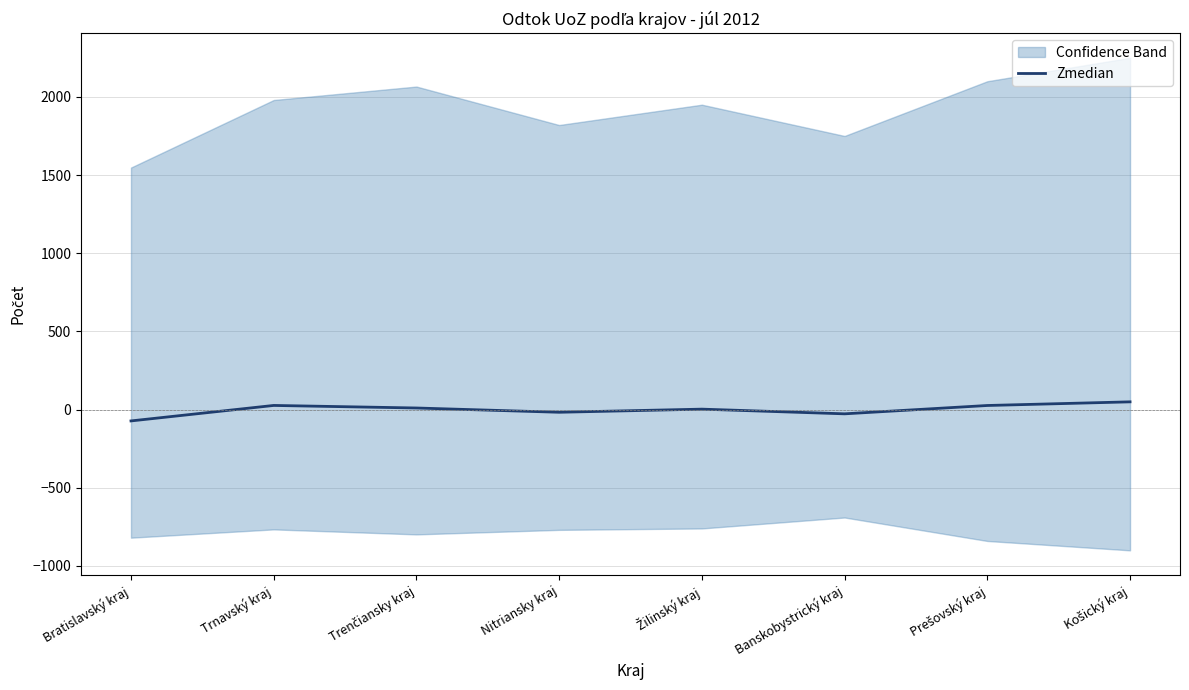

True or false: there are more than 2 points higher than both neighbors.

False